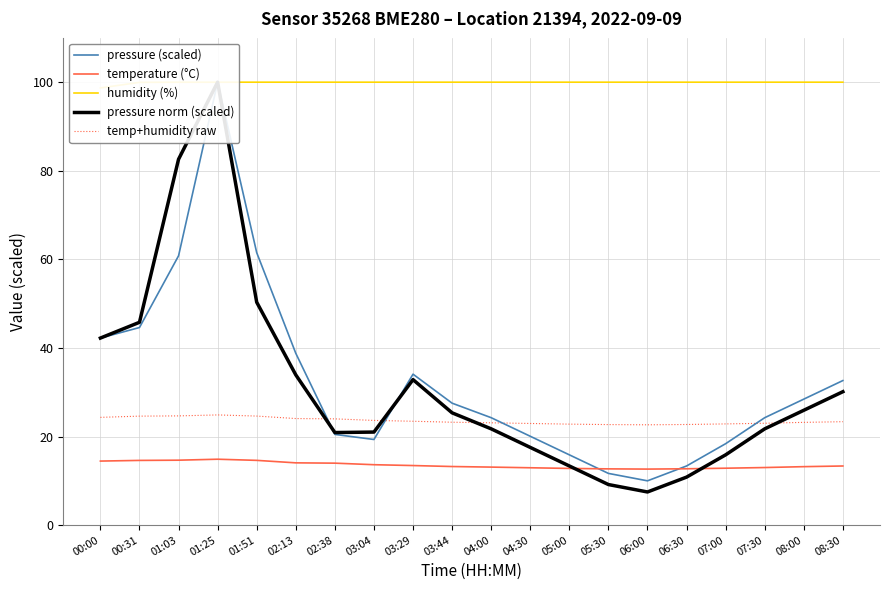

At how many categories does at least one series exceed 64?

20